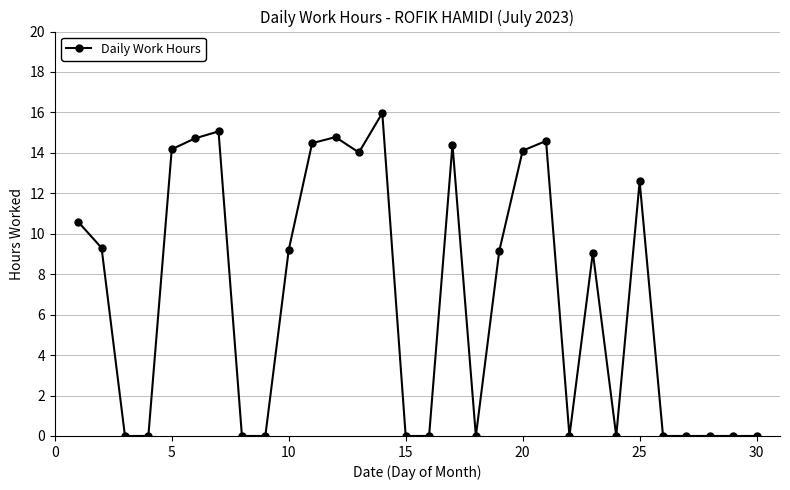

What is the average value?

6.9